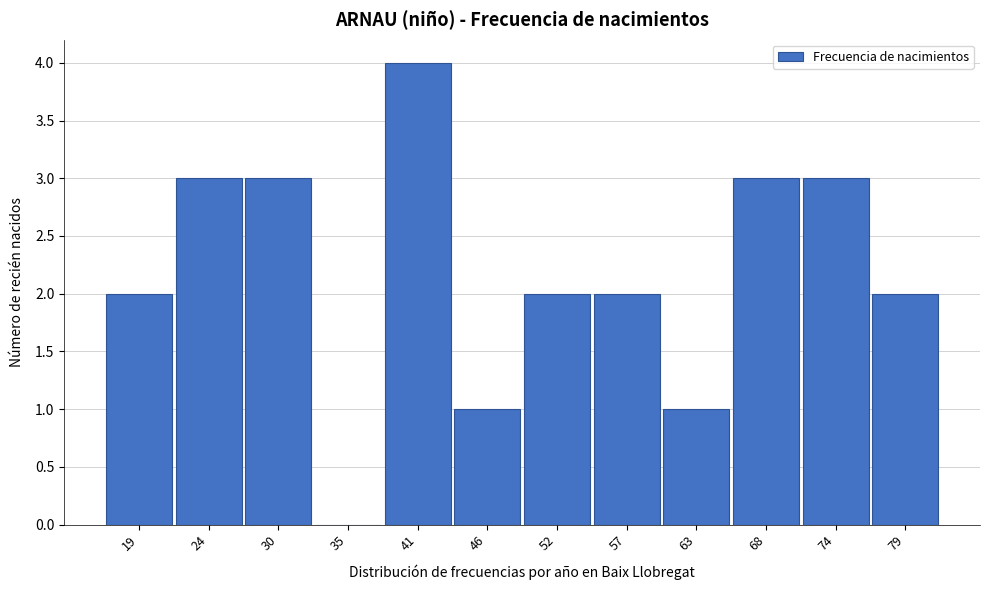

Reading left to right, list all the values displayed in this chart.

19=2	24=3	30=3	35=0	41=4	46=1	52=2	57=2	63=1	68=3	74=3	79=2